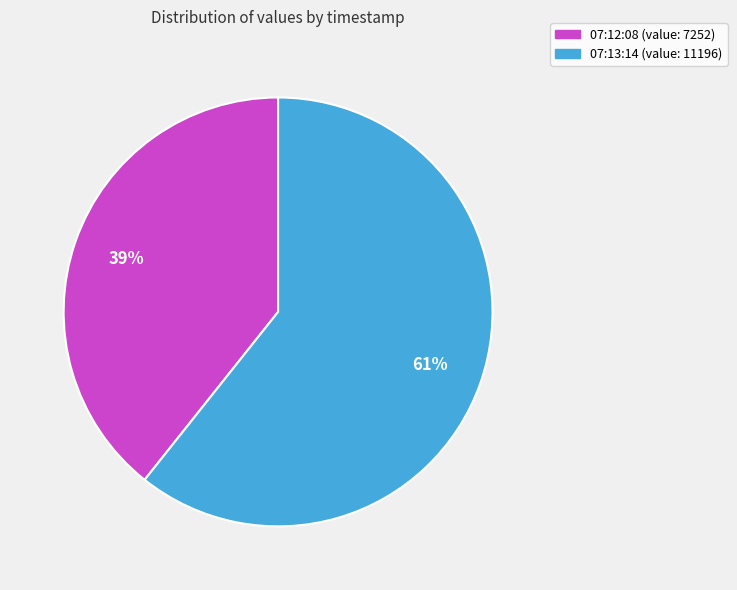

Is it true that 07:13:14 (value: 11196) is 61% of the pie?

True